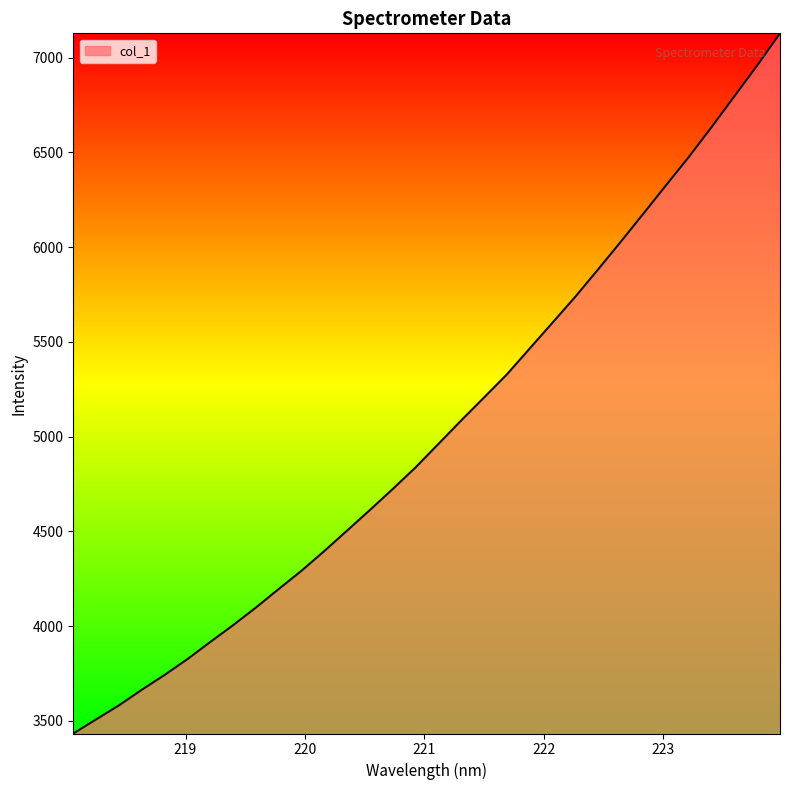

What is the minimum value shown in the chart?

3432.6